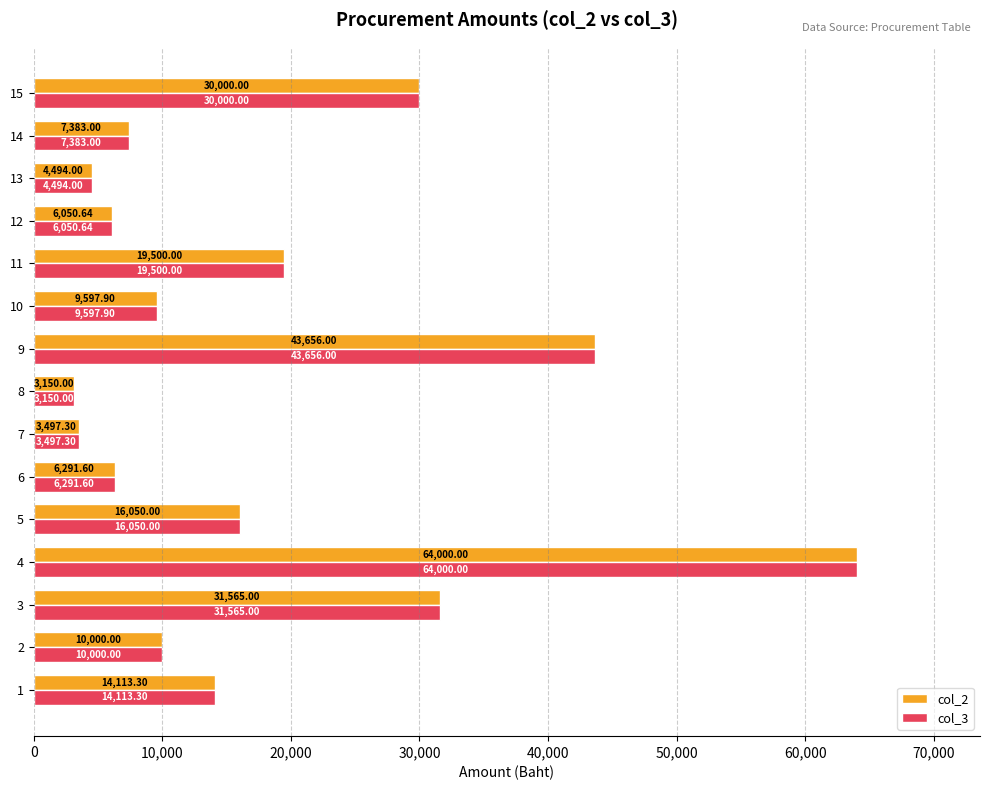

What is the total value across all series at 6?

12583.2